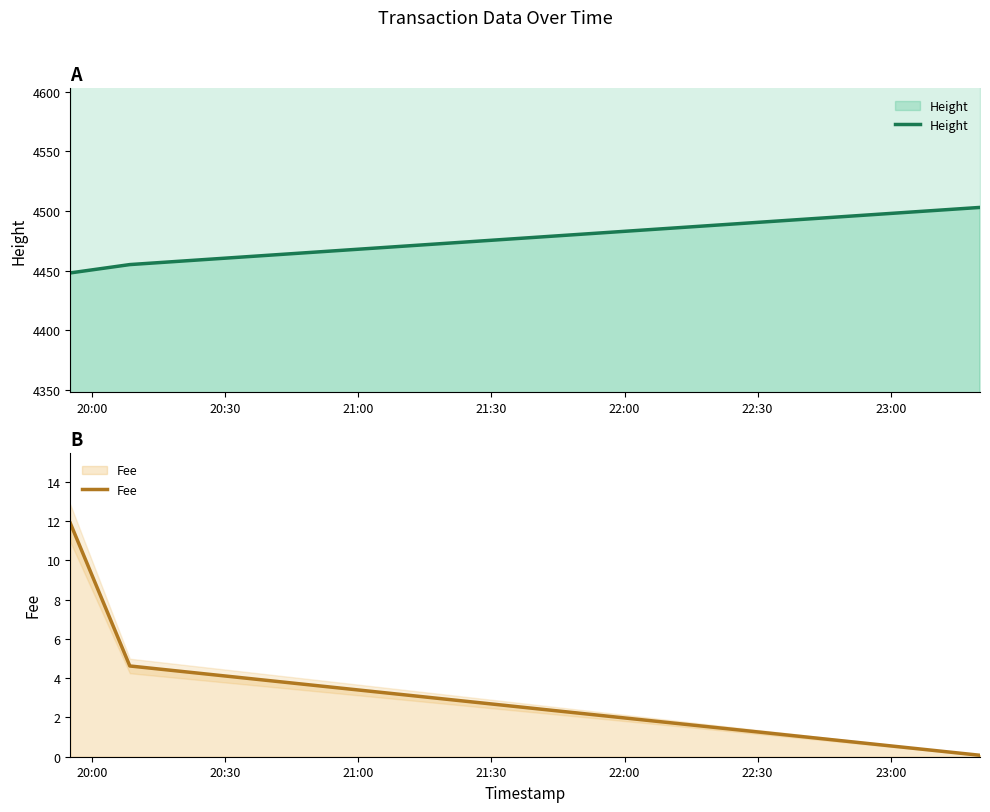

What is the label of the 3rd point from the right?

20:00